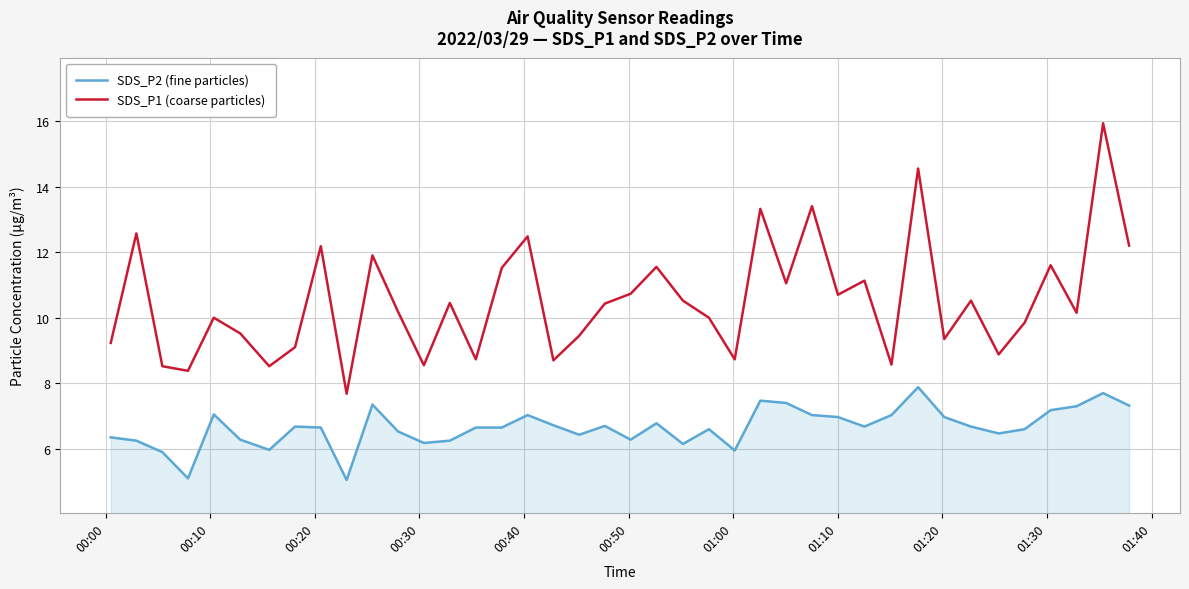

Count the number of data series in this chart.

2